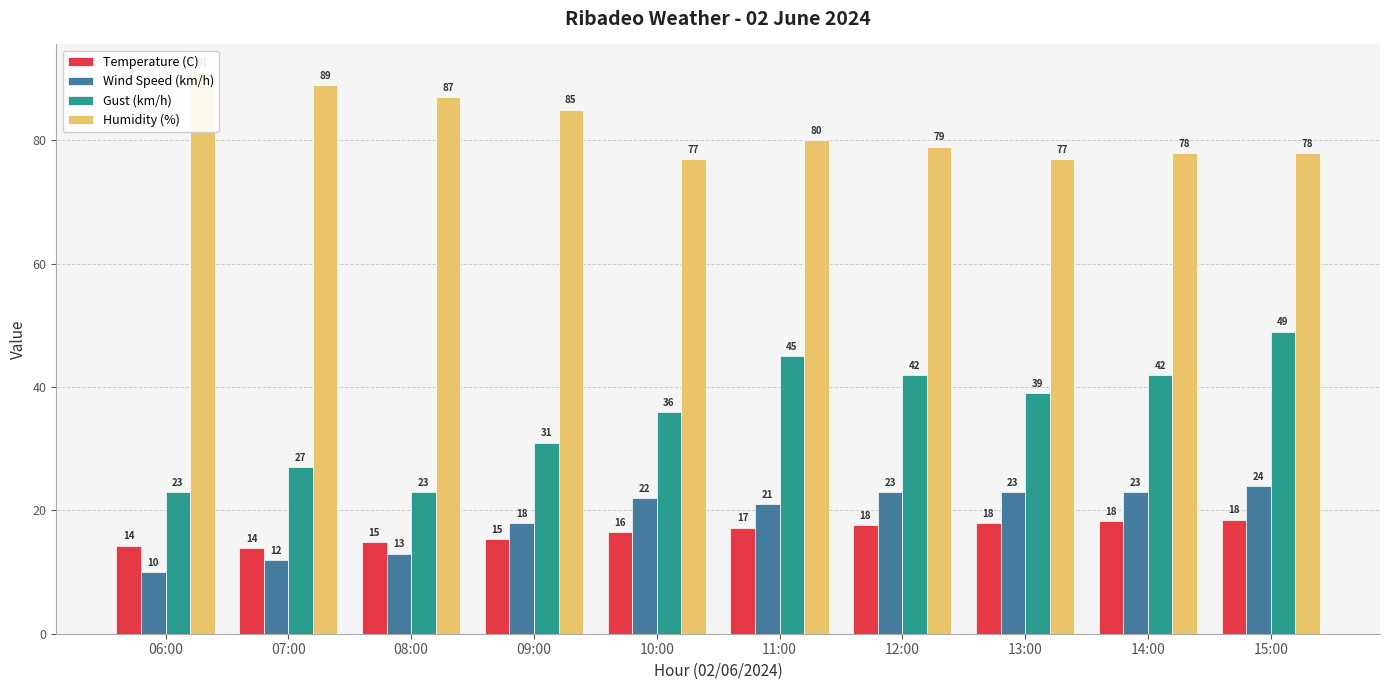

What are all the series names shown in the legend?

Temperature (C), Wind Speed (km/h), Gust (km/h), Humidity (%)